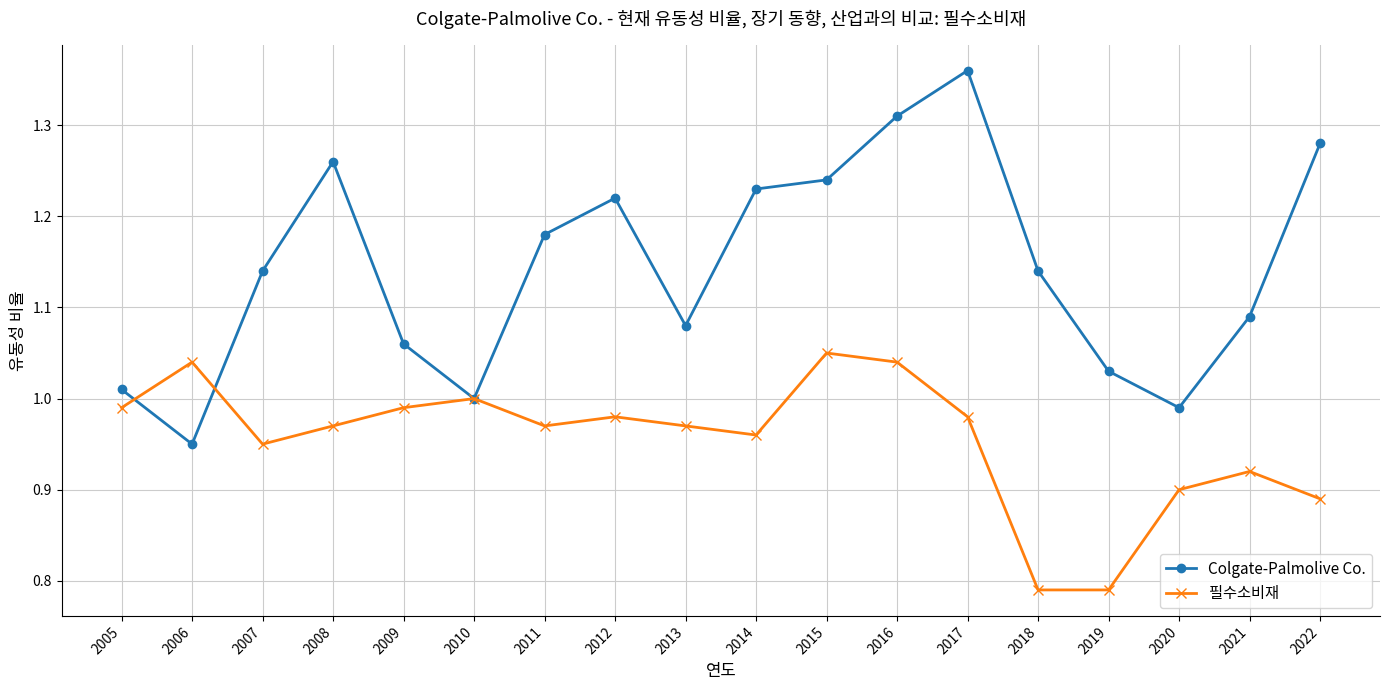

Which series has the largest range (max minus min)?

Colgate-Palmolive Co.